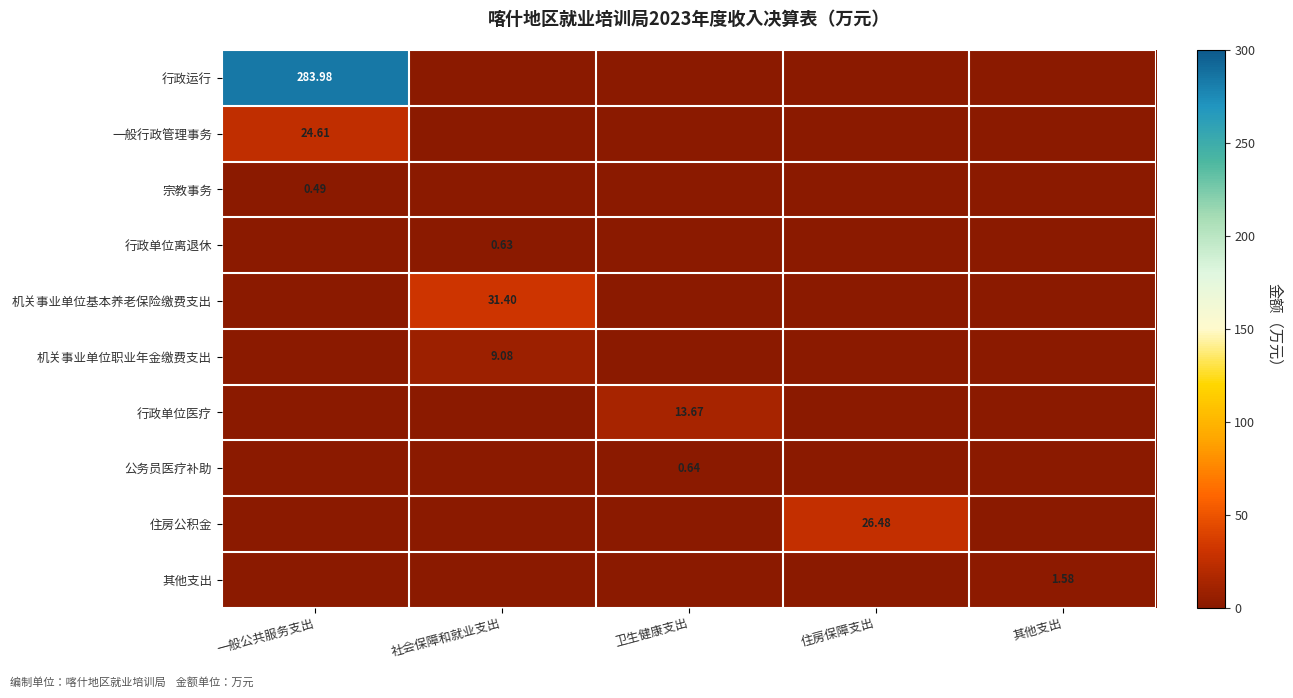

Is the value of 机关事业单位职业年金缴费支出 at 社会保障和就业支出 greater than the value of 公务员医疗补助 at 卫生健康支出?

Yes